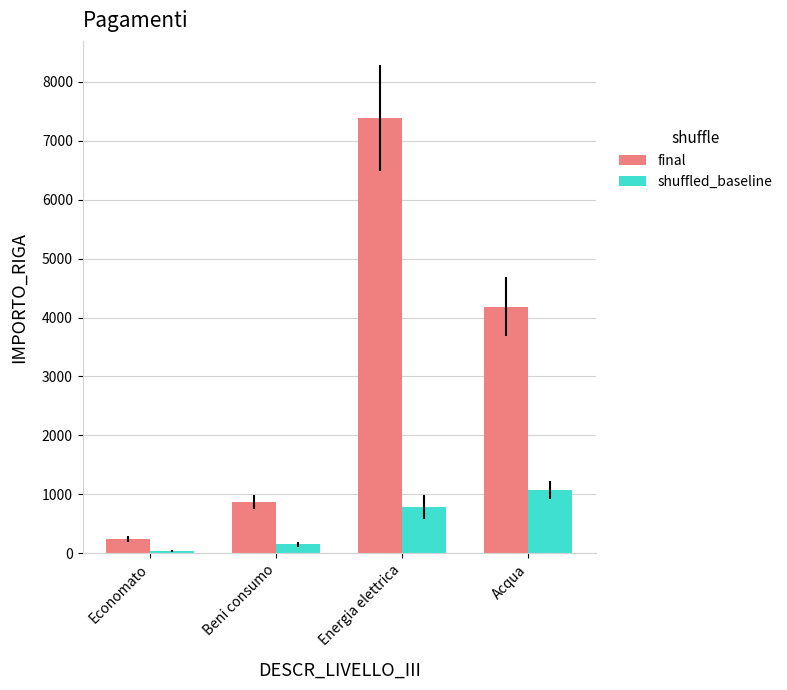

Which category has the highest value across all series?

Energia elettrica